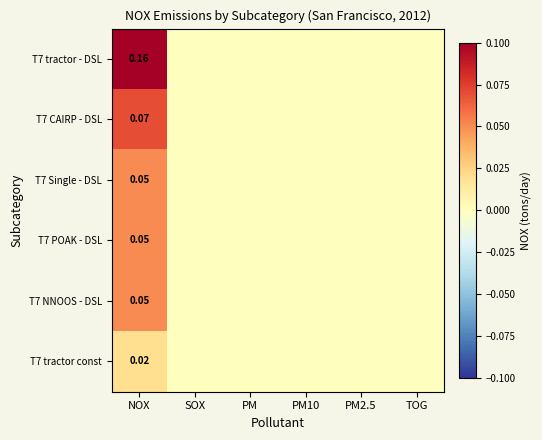

How many series are shown in this chart?

6